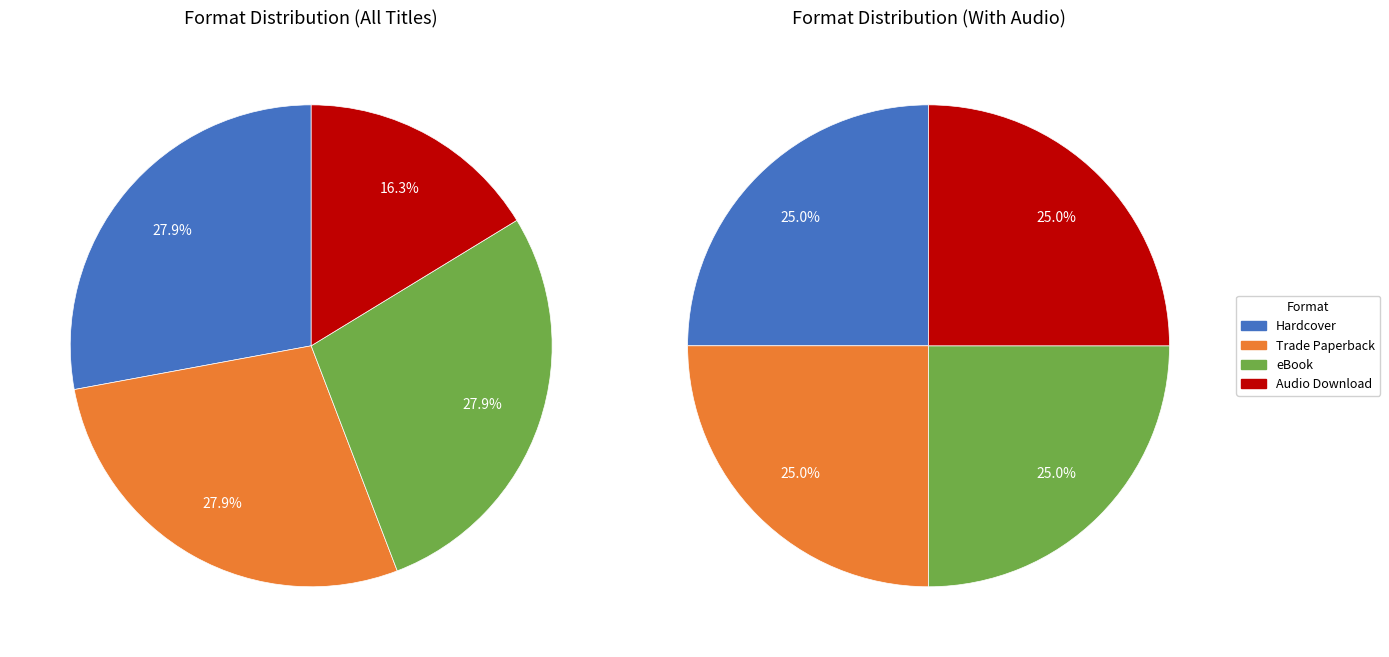

What percentage is NOT represented by Hardcover?

72.1%